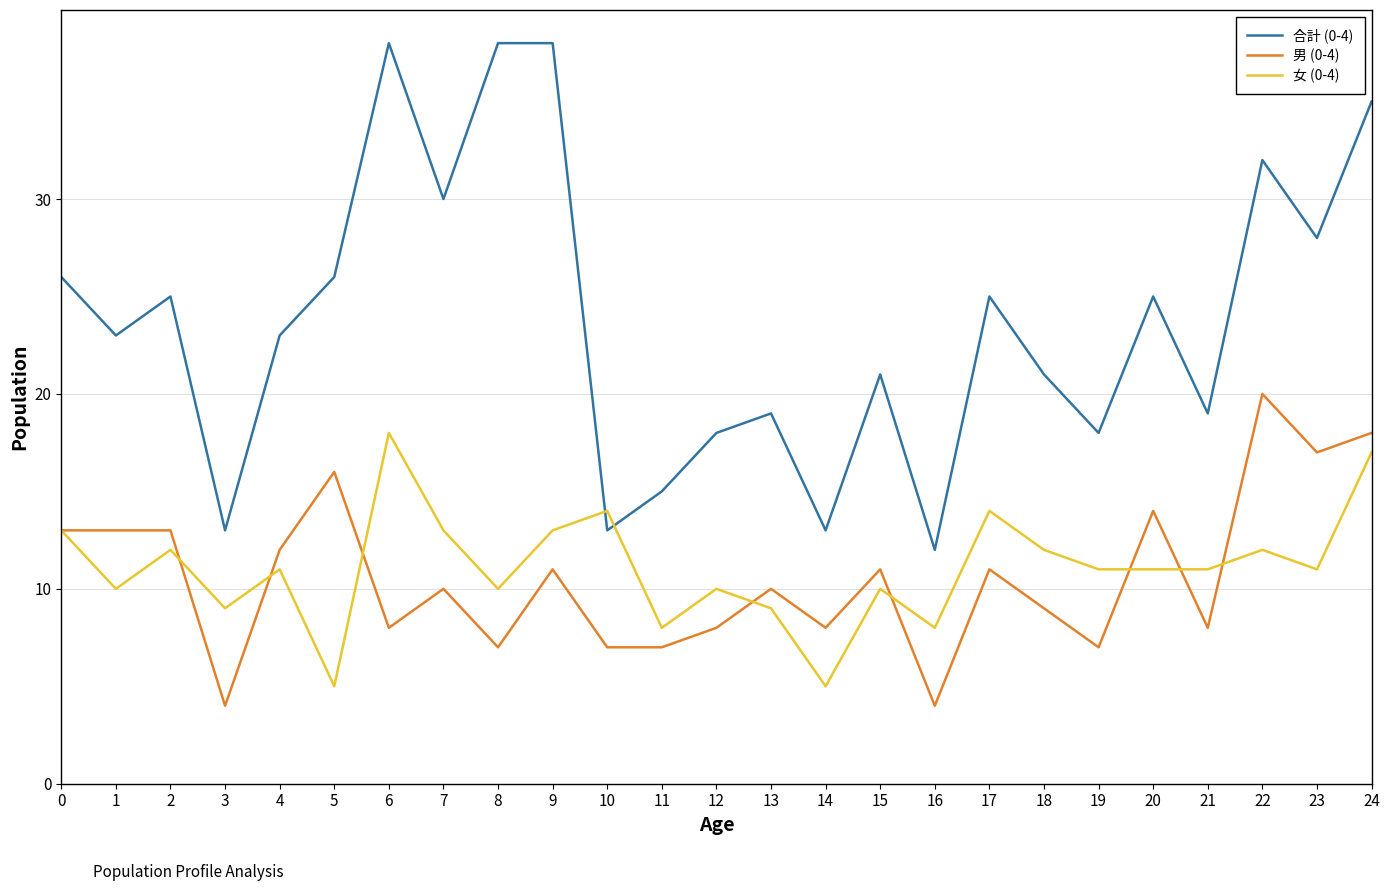

Which series changed the most between 9 and 17?

合計 (0-4)